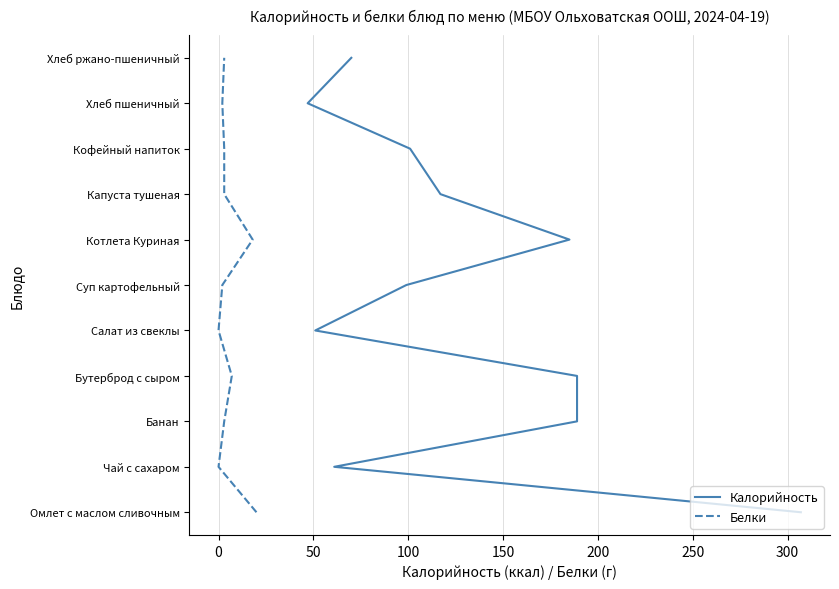

Count the number of categories in the chart.

11